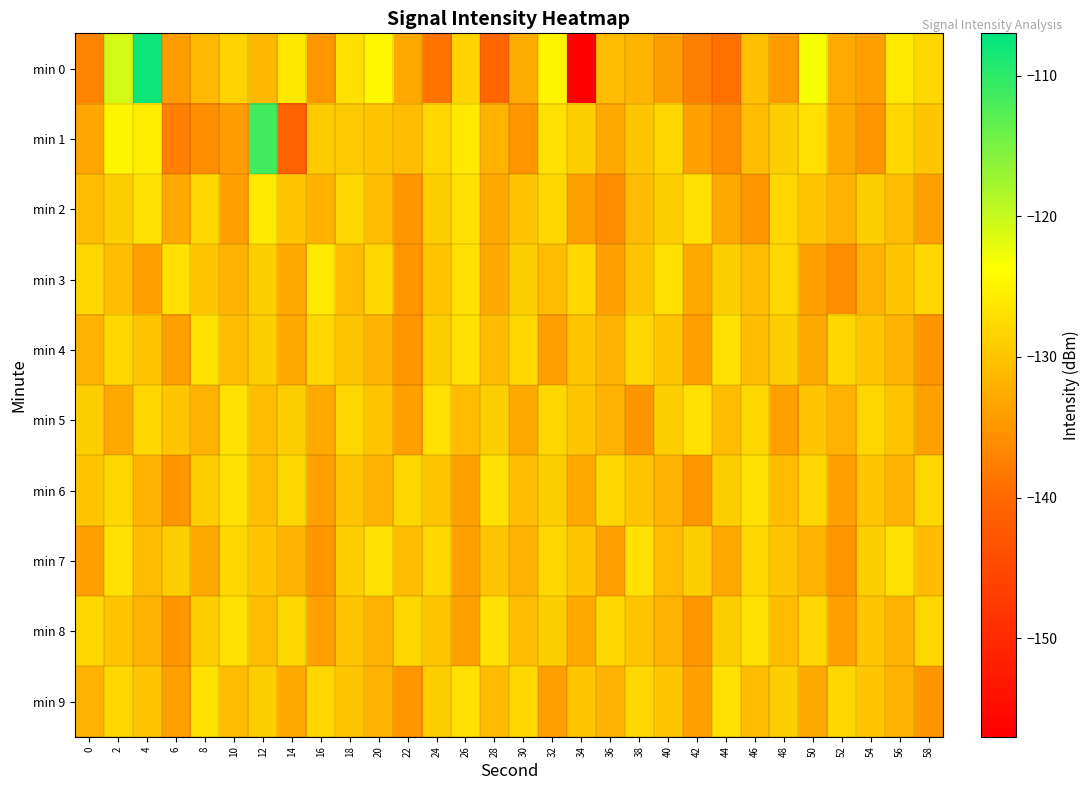

Rank the series at 46 from highest to lowest value.

min 6, min 8, min 5, min 7, min 0, min 1, min 3, min 4, min 9, min 2